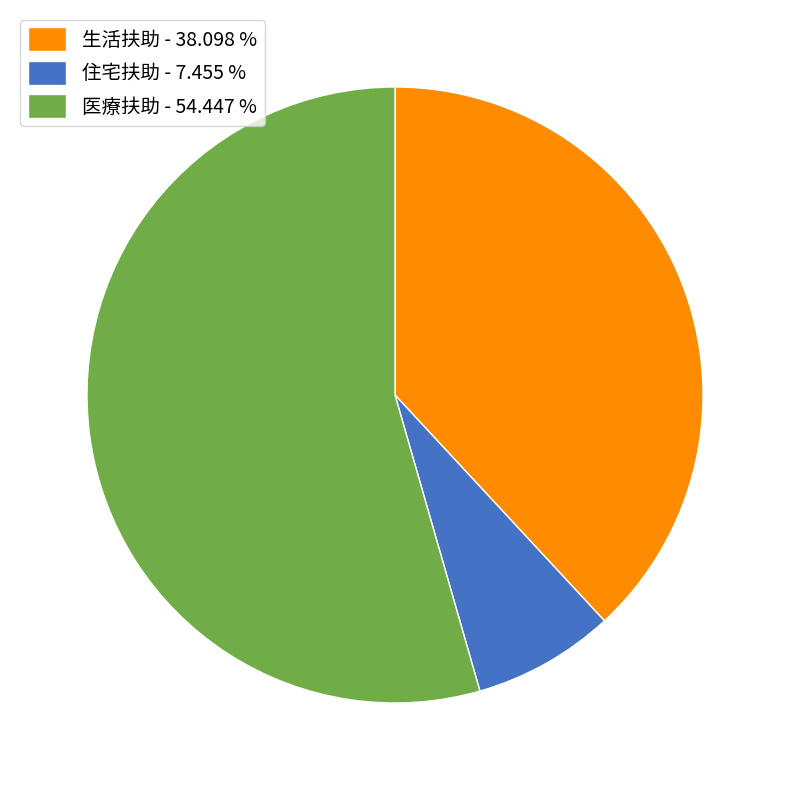

Combined, do 生活扶助 - 38.098 % and 医療扶助 - 54.447 % account for over 50%?

Yes